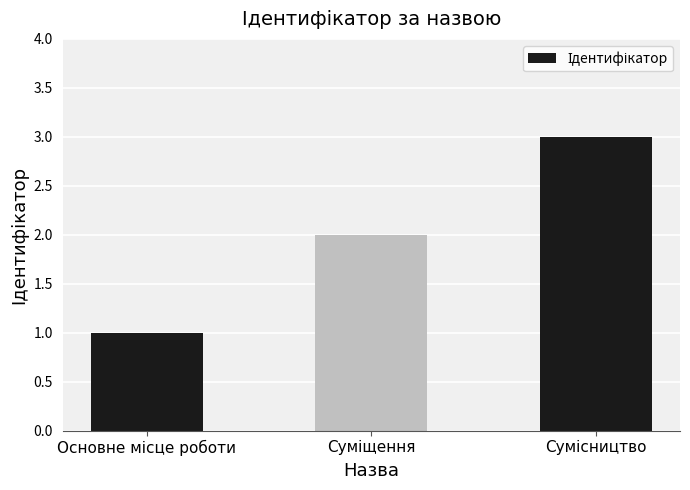

What is the greatest value displayed?

3